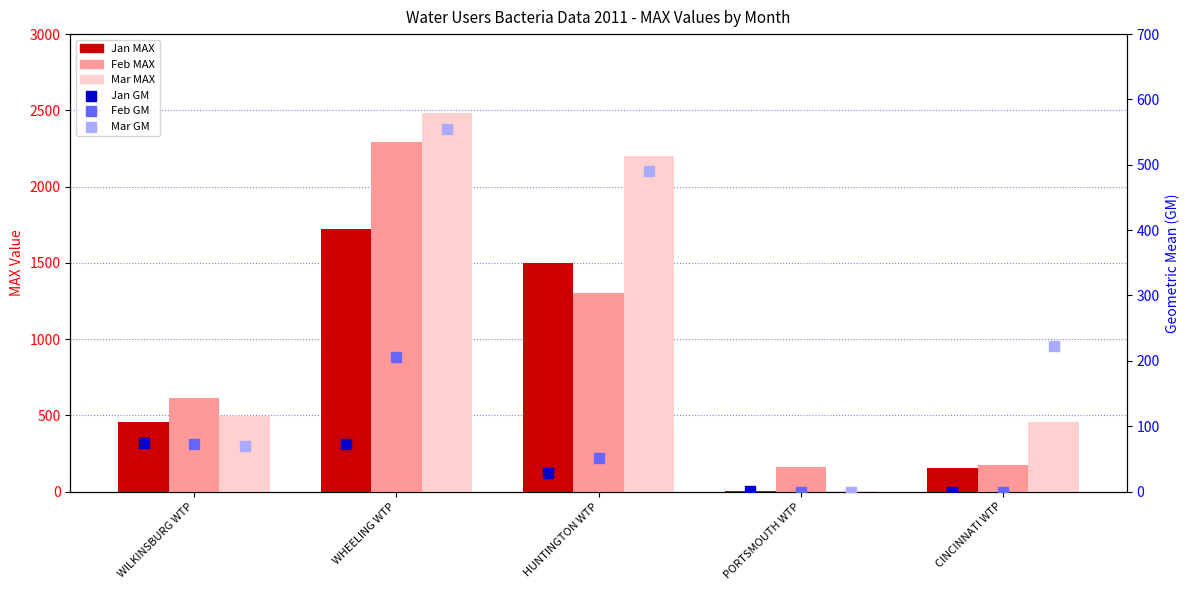

Is the value of Jan GM at WHEELING WTP greater than the value of Mar MAX at WILKINSBURG WTP?

No